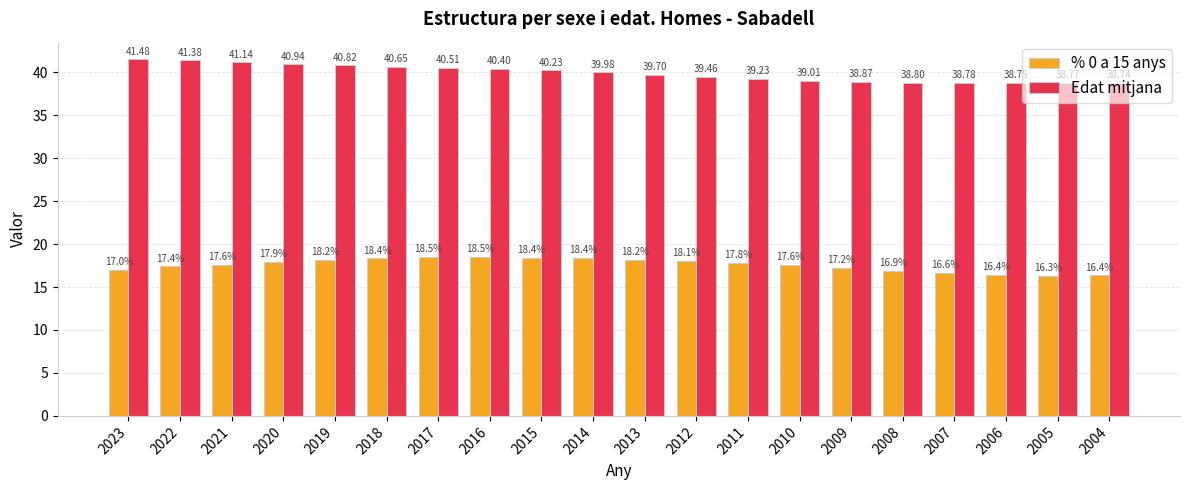

The Edat mitjana series shows 17.6 at 2014. True or false?

False